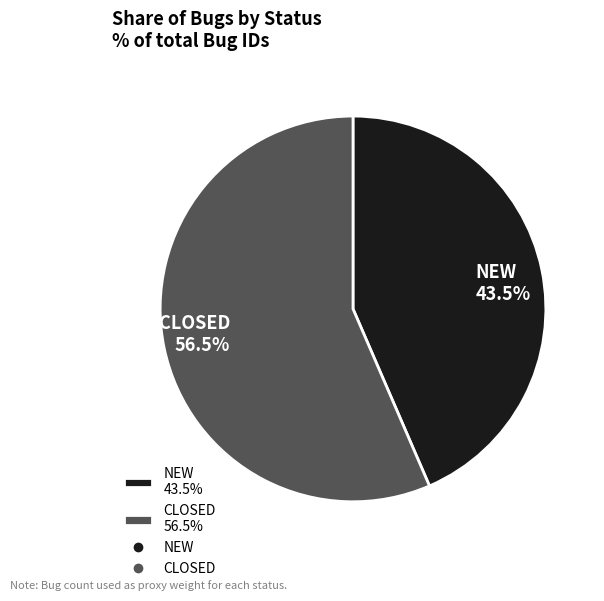

Which slice is the smallest?

NEW